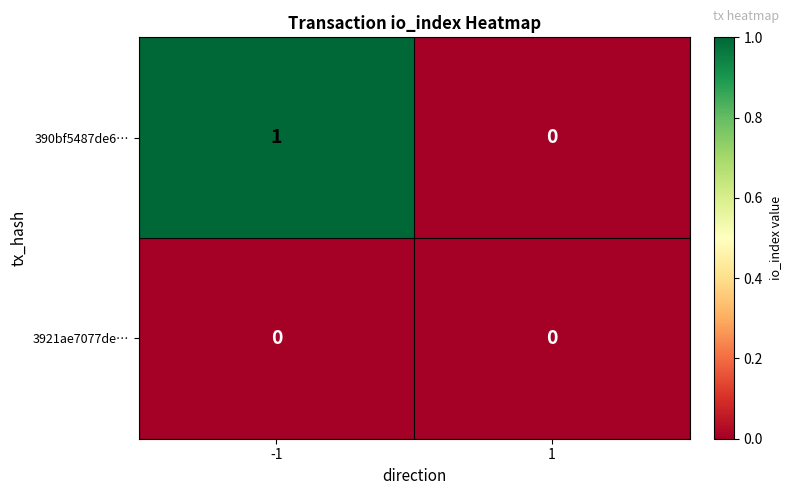

Which series has the largest total across all categories?

390bf5487de6…